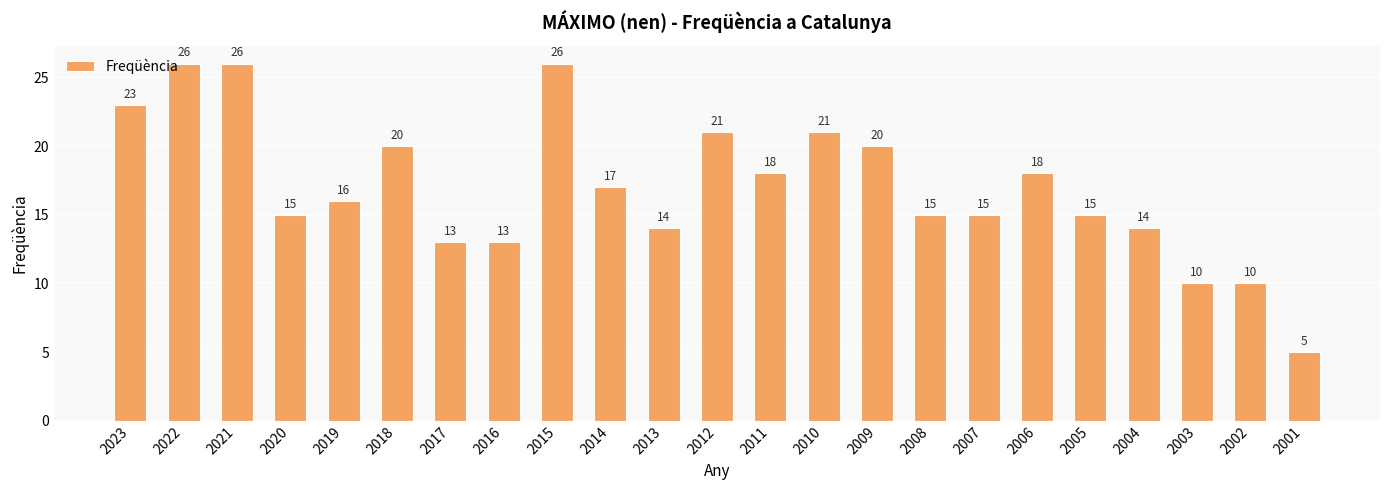

At which label does the data first exceed 16?

2023